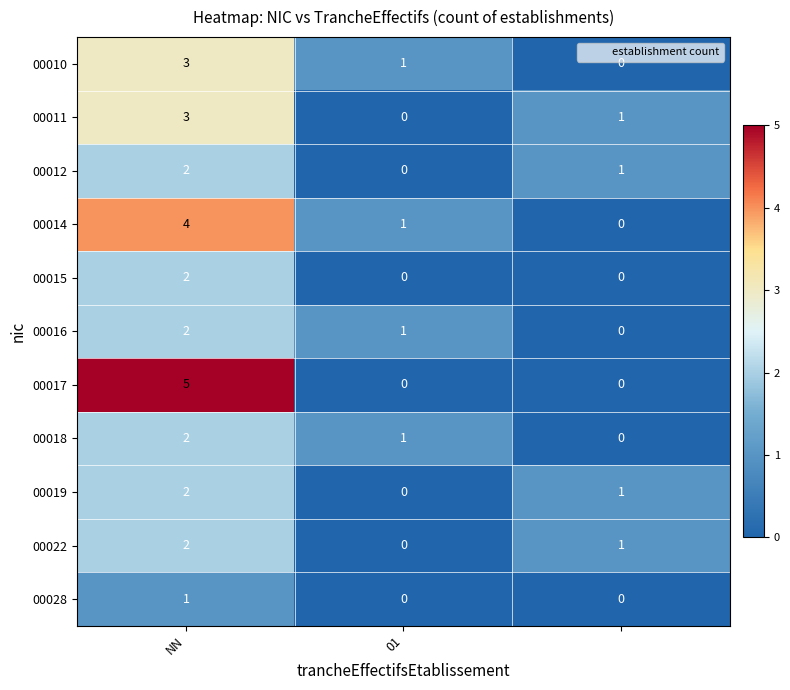

What is the greatest value displayed?

5